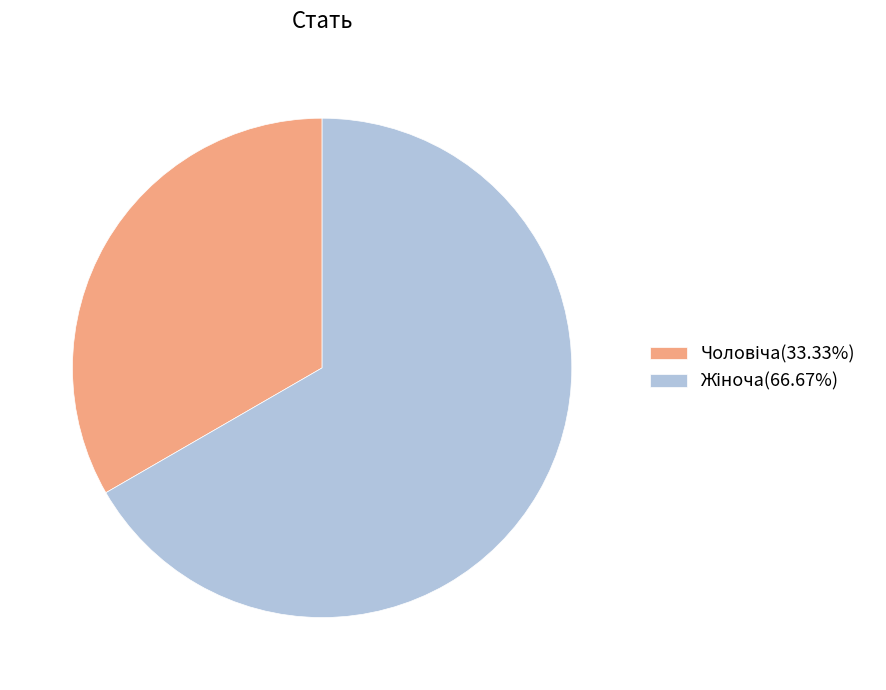

Is there any slice that represents more than half of the pie?

Yes